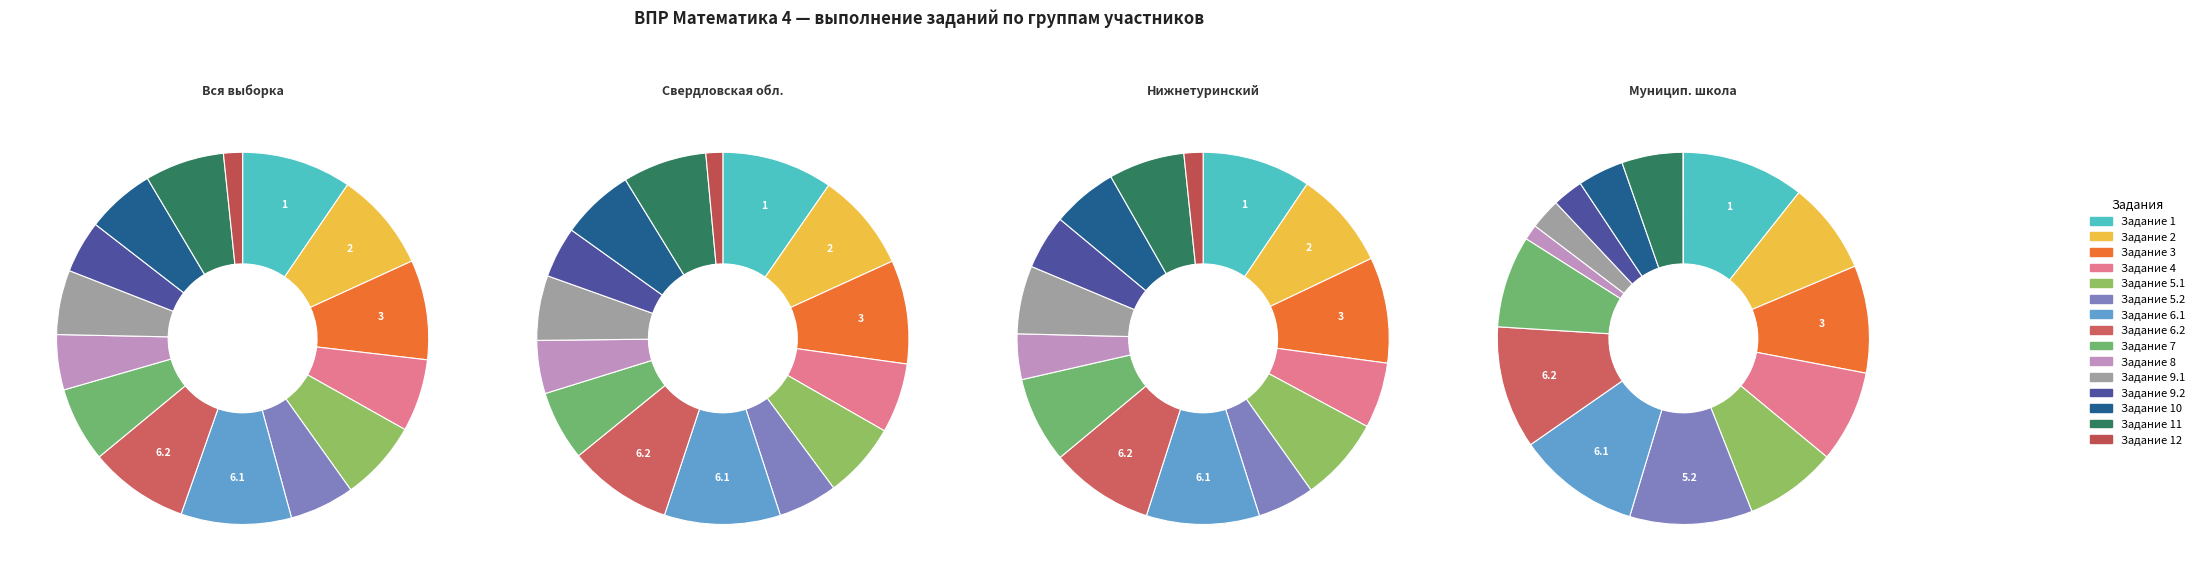

Is there any slice that represents more than half of the pie?

No